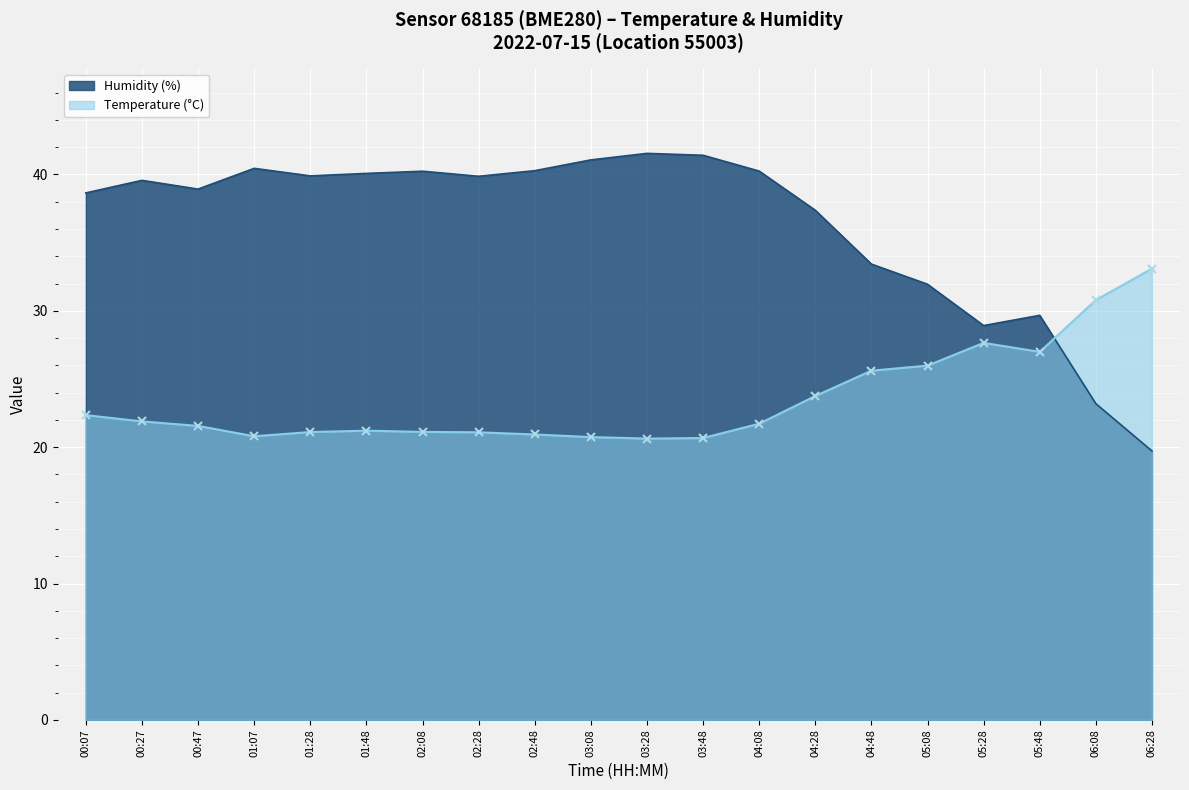

How many distinct data groups are displayed?

2